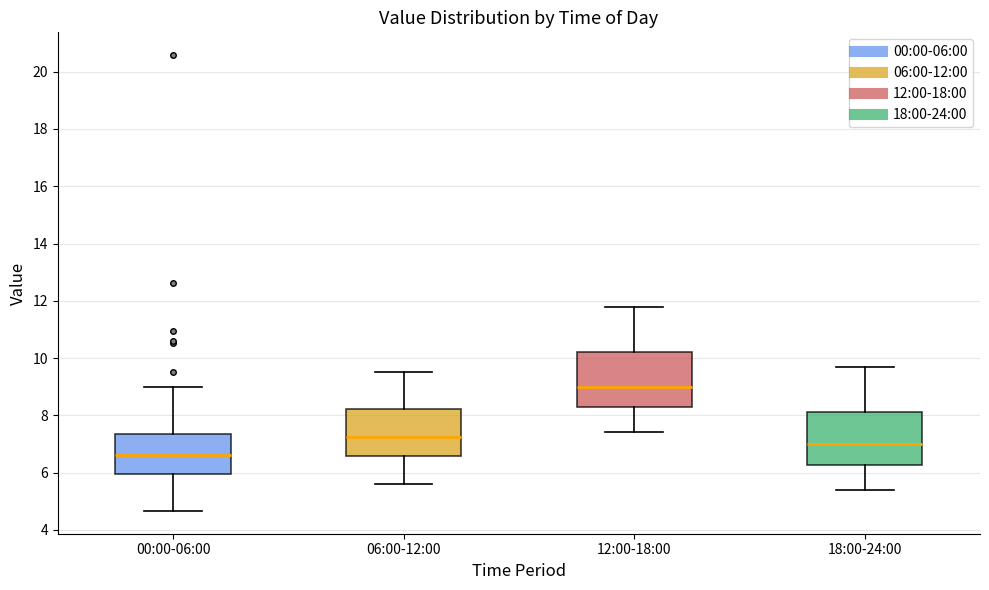

Reading left to right, read every box against the y-axis: the position of its median line, the range the box covers, and the ends of its whiskers. The values are not printed on the chart, so give them approximately, as read against the axis.

00:00-06:00: median 6.6, box 6.0 to 7.4, whiskers 4.6 to 9.0
06:00-12:00: median 7.2, box 6.6 to 8.2, whiskers 5.6 to 9.6
12:00-18:00: median 9.0, box 8.2 to 10.2, whiskers 7.4 to 11.8
18:00-24:00: median 7.0, box 6.2 to 8.2, whiskers 5.4 to 9.8